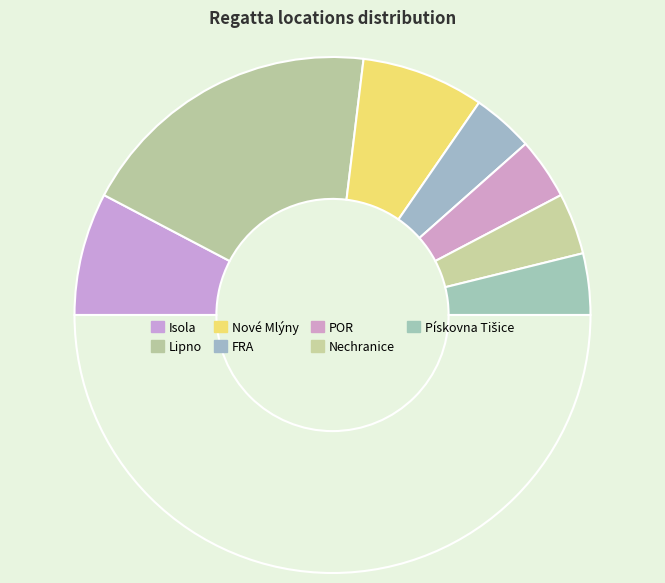

How many segments does this pie chart have?

8